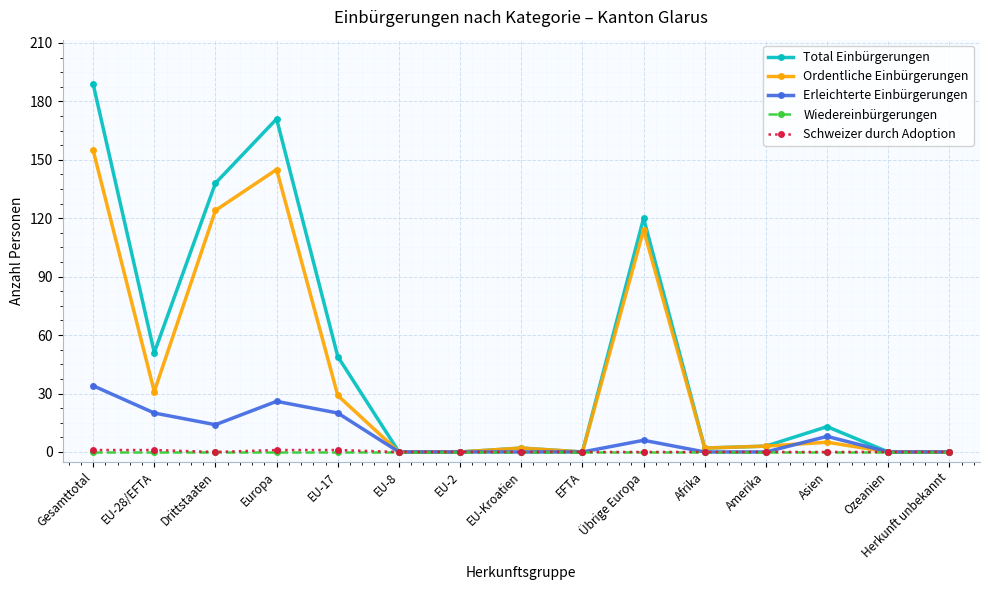

What is the average value of the Erleichterte Einbürgerungen series?

9